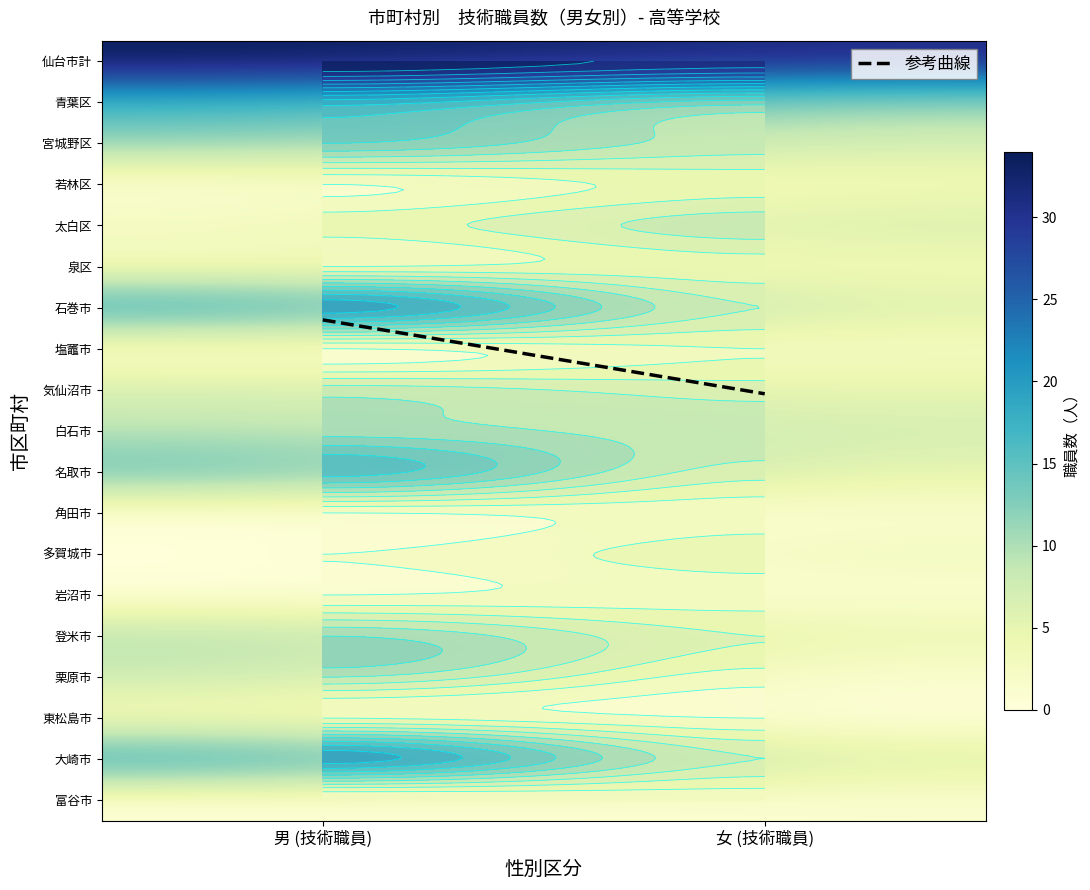

At which category is the sum across all series the highest?

男 (技術職員)